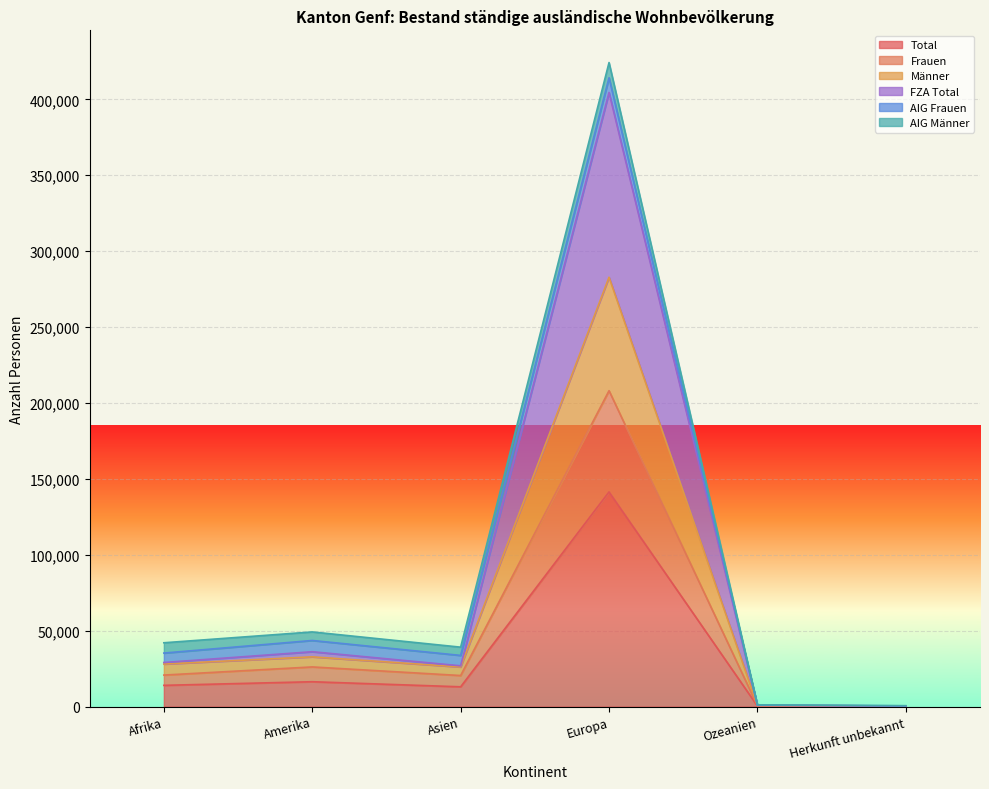

True or false: Total and Frauen cross at least once.

False